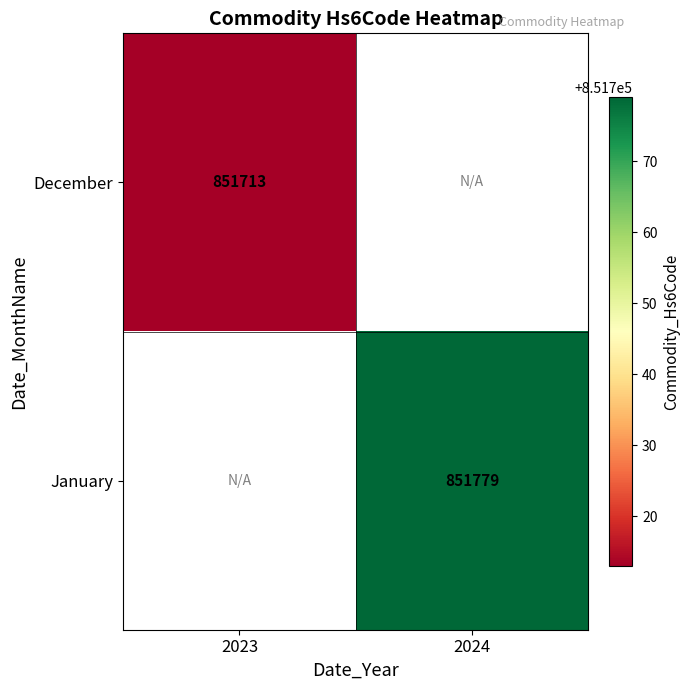

The January series shows 1285490 at 2024. True or false?

False